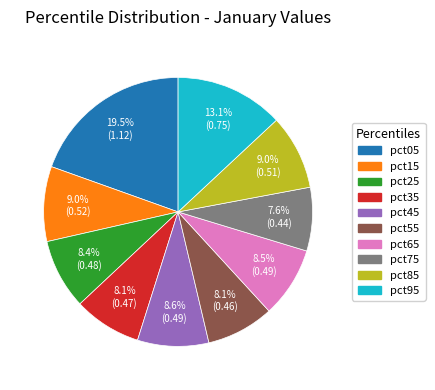

Is there a majority slice in this chart?

No